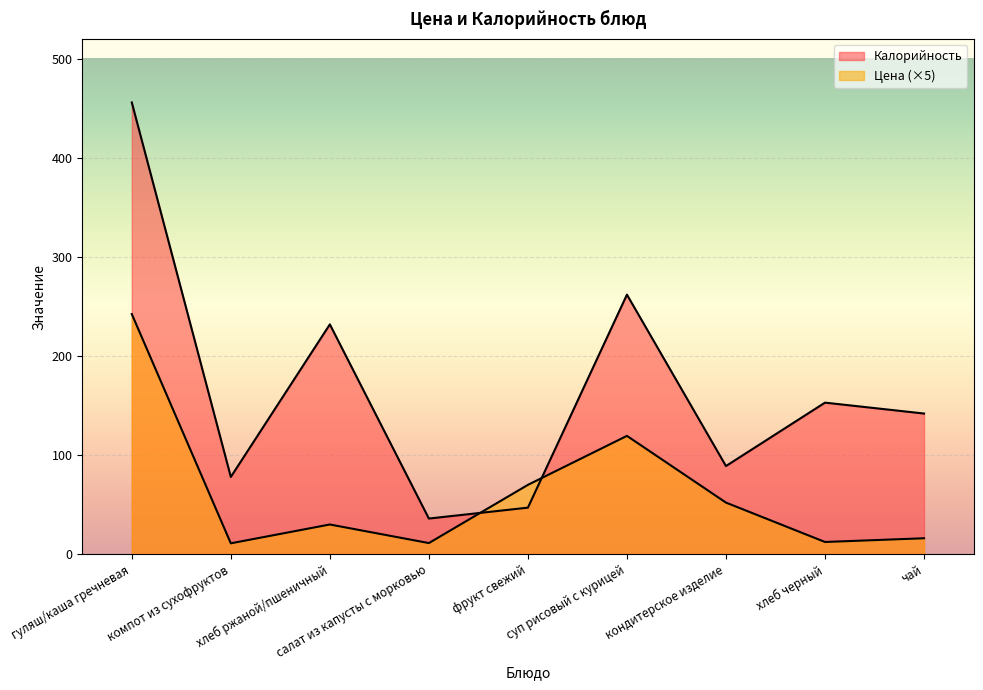

At which category is the sum across all series the highest?

гуляш/каша гречневая